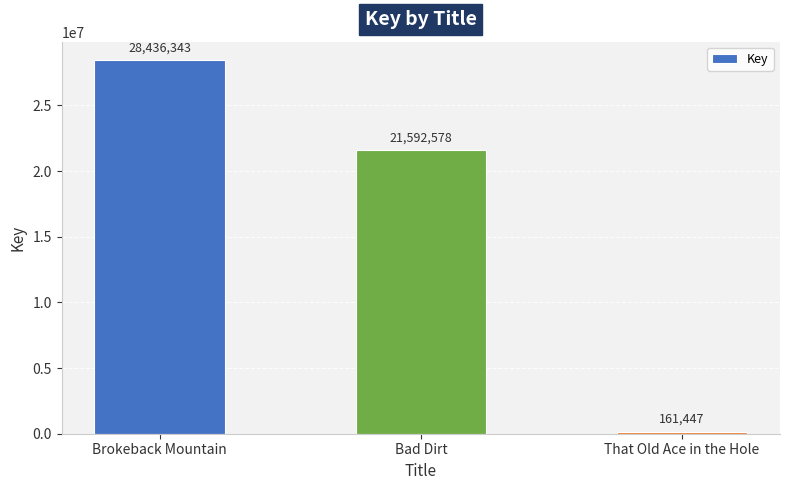

What position from the left is That Old Ace in the Hole?

3